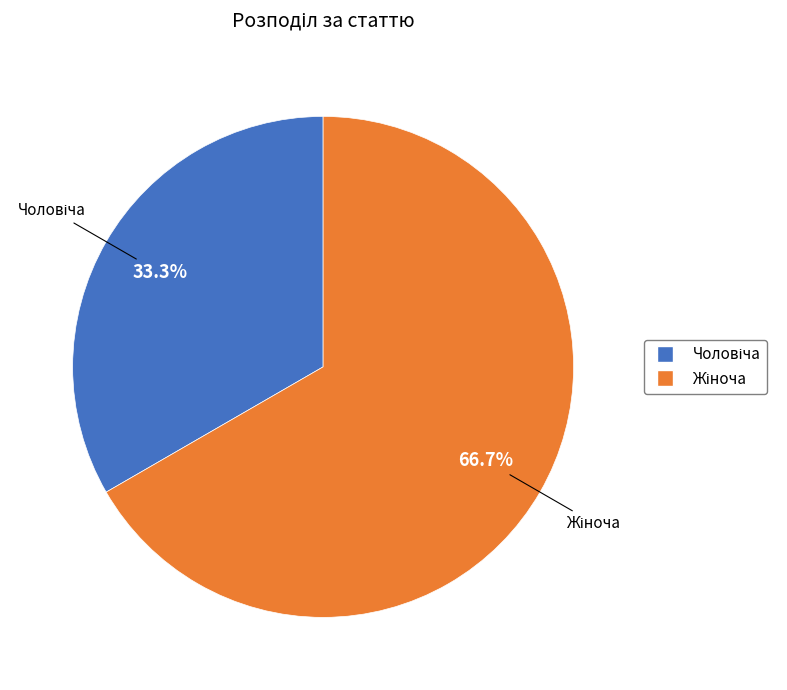

Does any single category account for the majority?

Yes